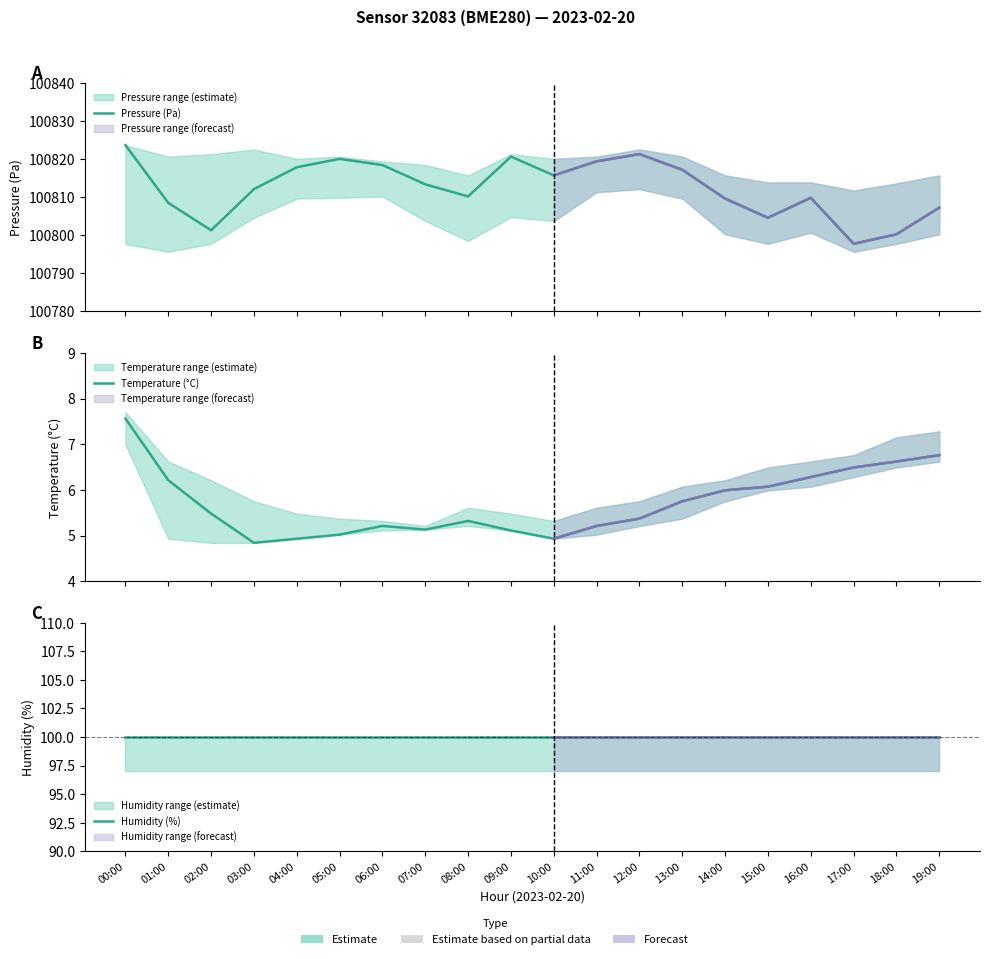

Is it true that Temperature (°C) equals 8.2 at 07:00?

False